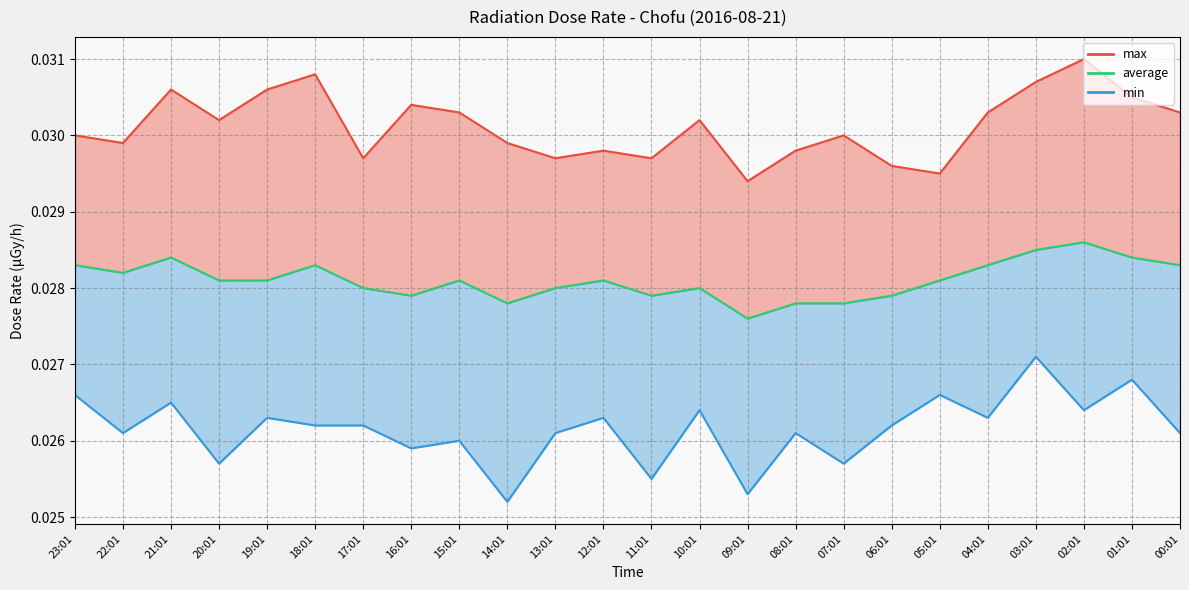

What is the total value across all series at 12:01?

0.1